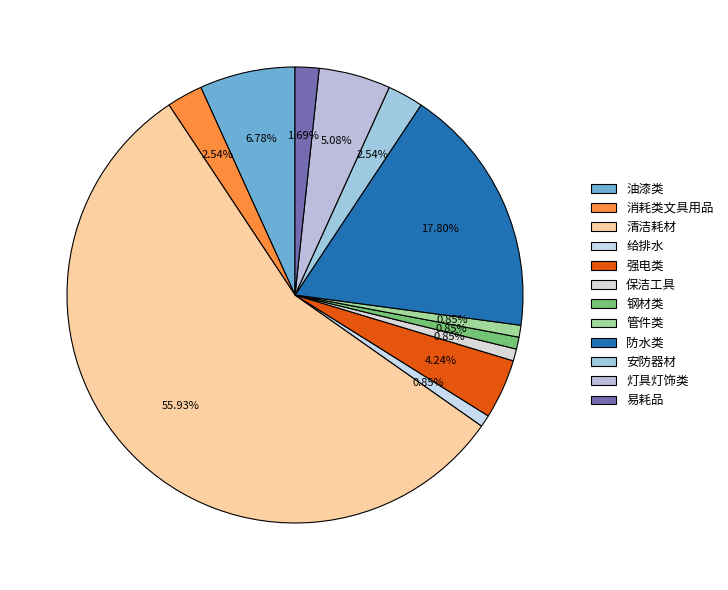

True or false: 易耗品 accounts for 2% of the total.

True